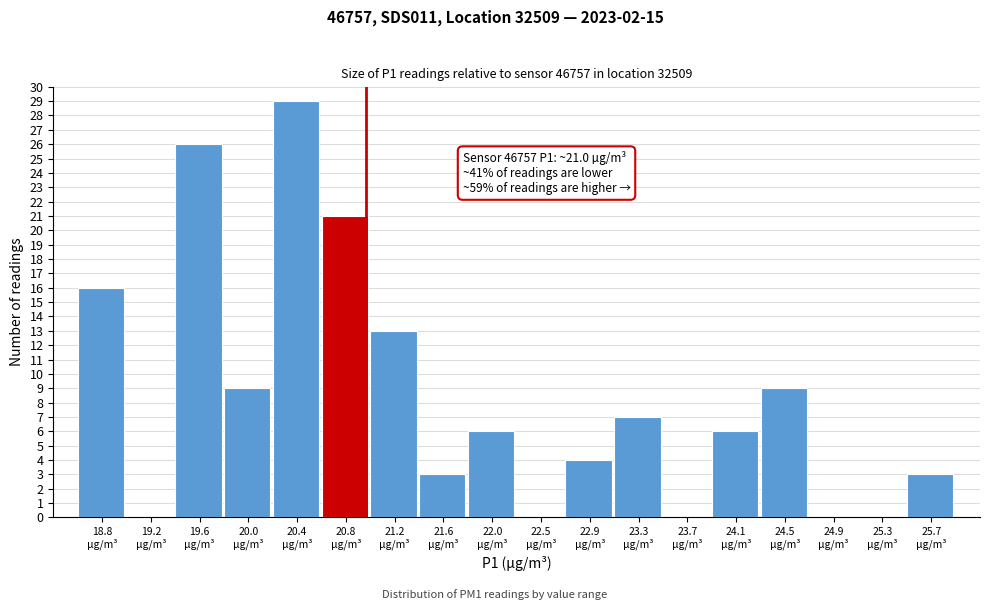

Which range on the x-axis has the tallest bar?

20.20 to 20.65